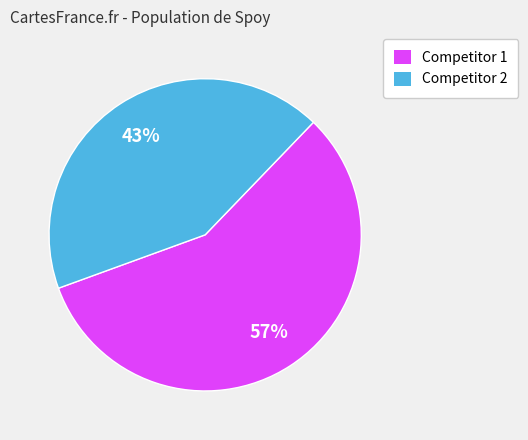

Do Competitor 2 and Competitor 1 together represent more than half of the pie?

Yes